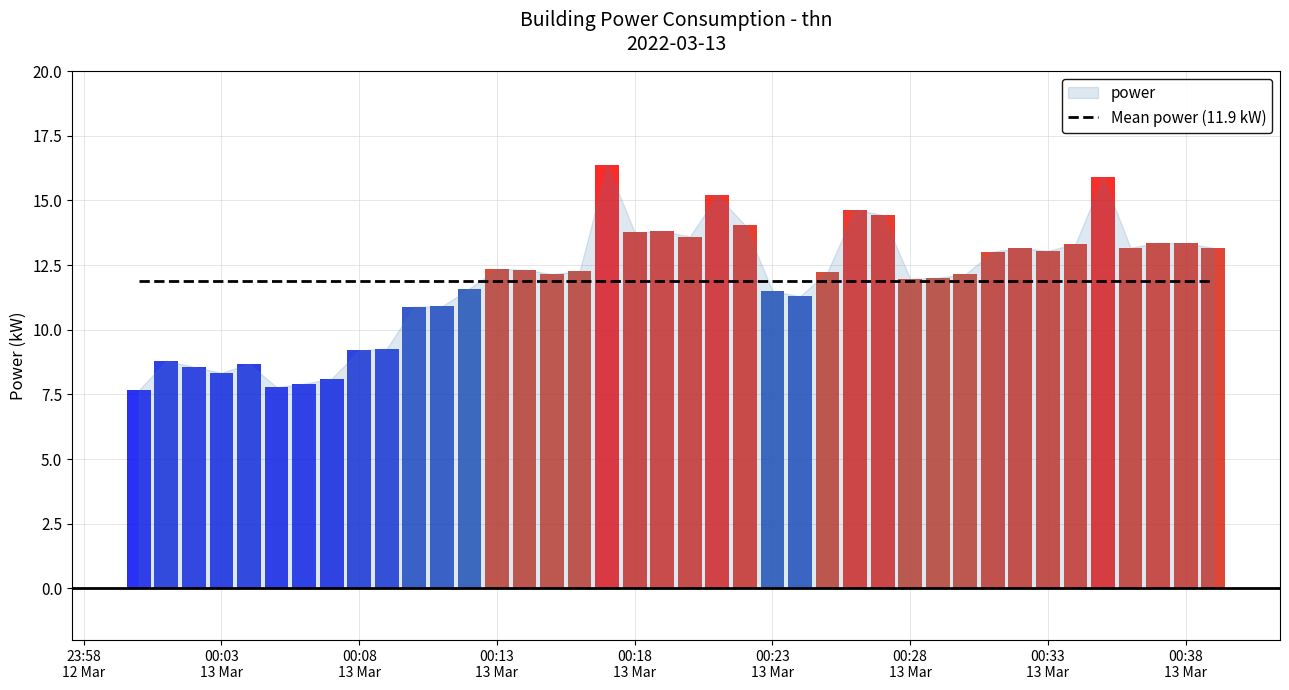

Which has a higher value, 2022-03-13T00:00:00 or 2022-03-13T00:25:00?

2022-03-13T00:25:00